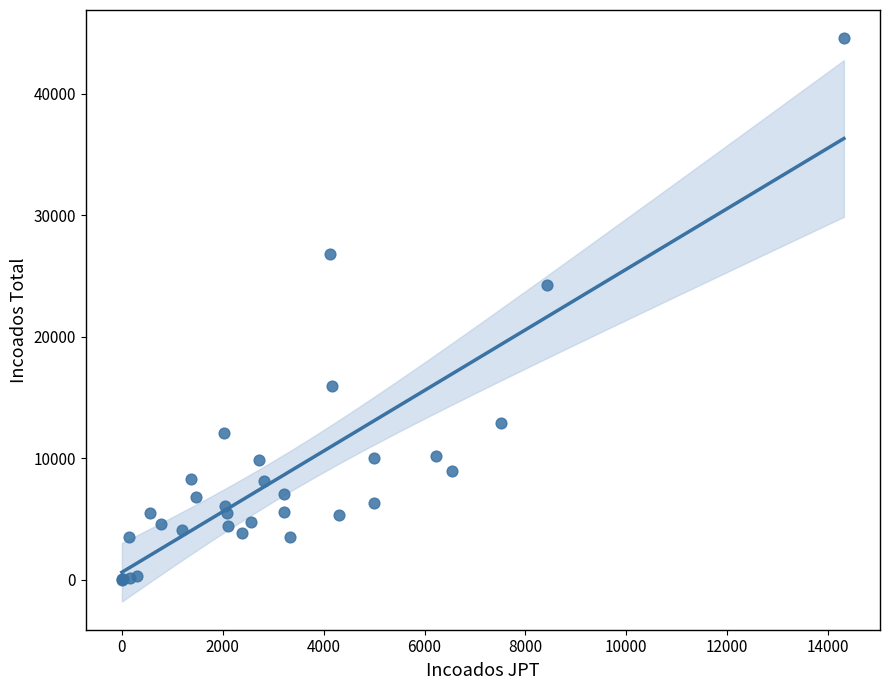

What Y value in the scatter plot is closest to 22283?

24278